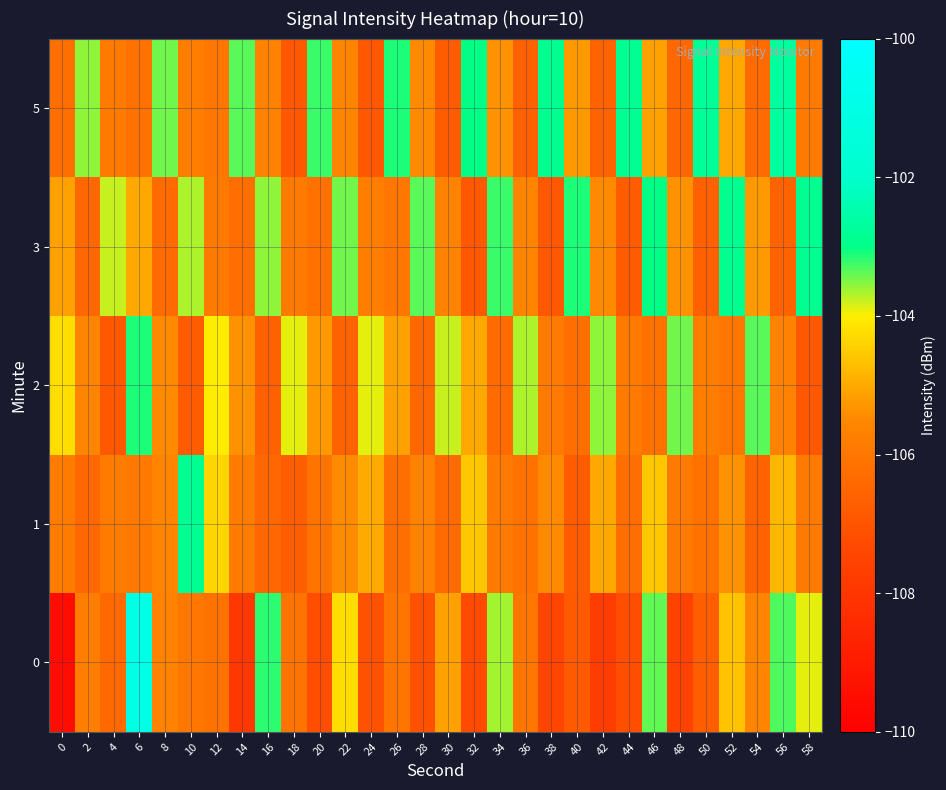

Count the number of categories in the chart.

30